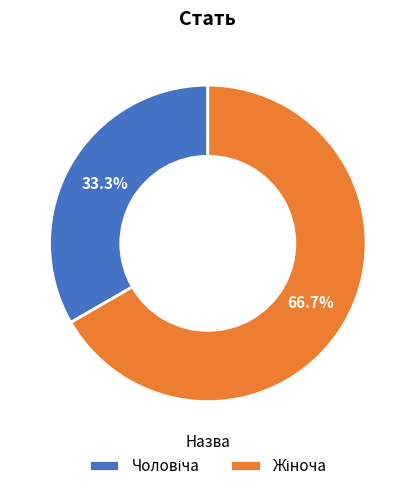

Is there a majority slice in this chart?

Yes